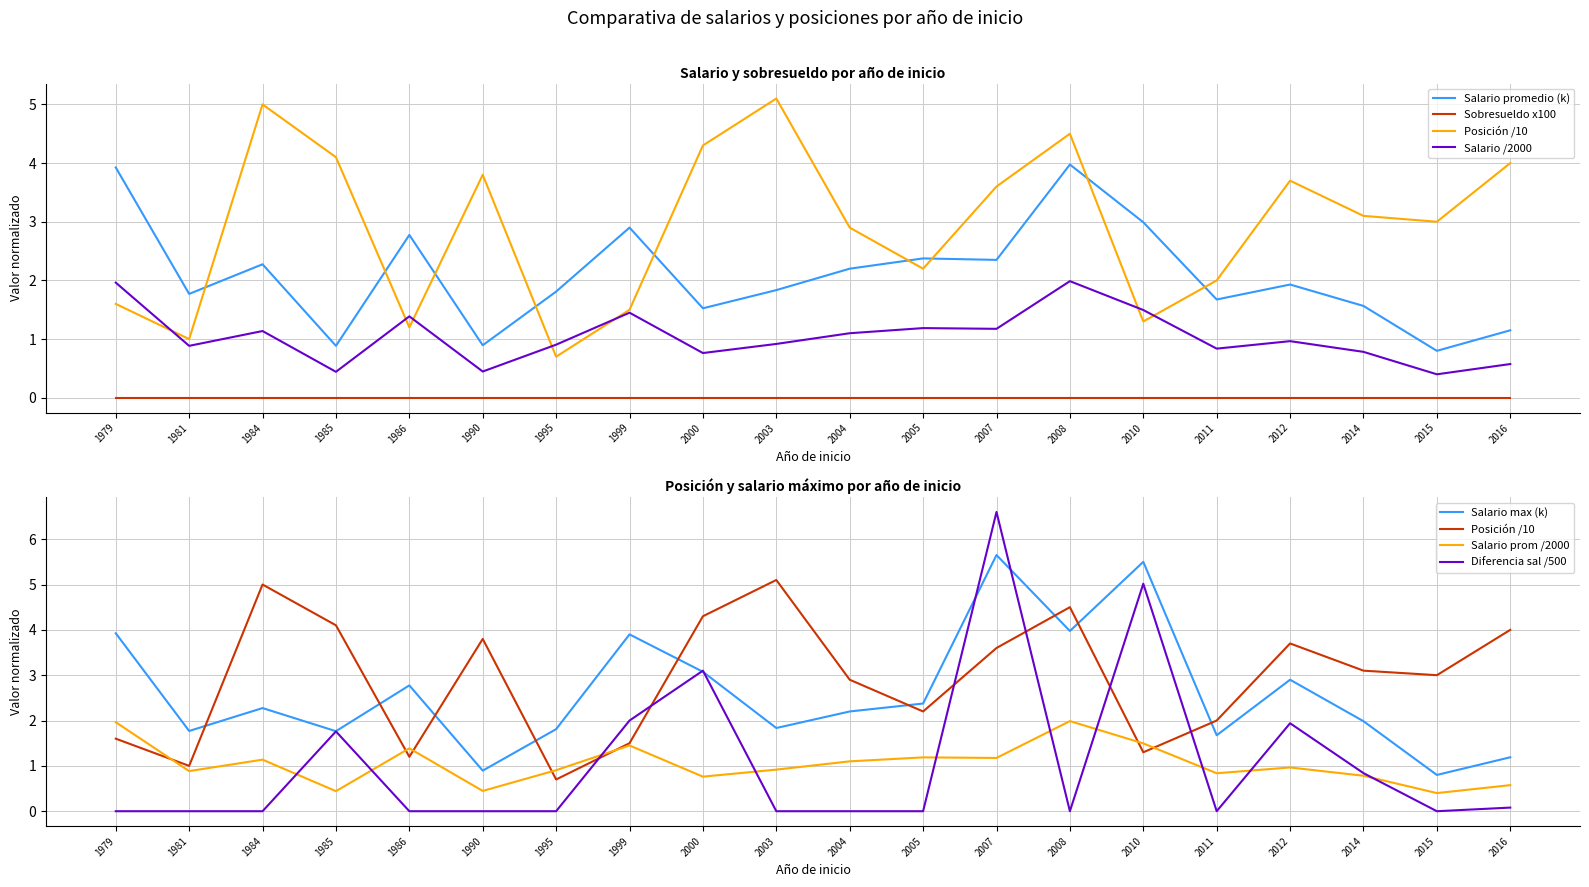

What is the value of the Salario max point at the 4th from the left?

1.8